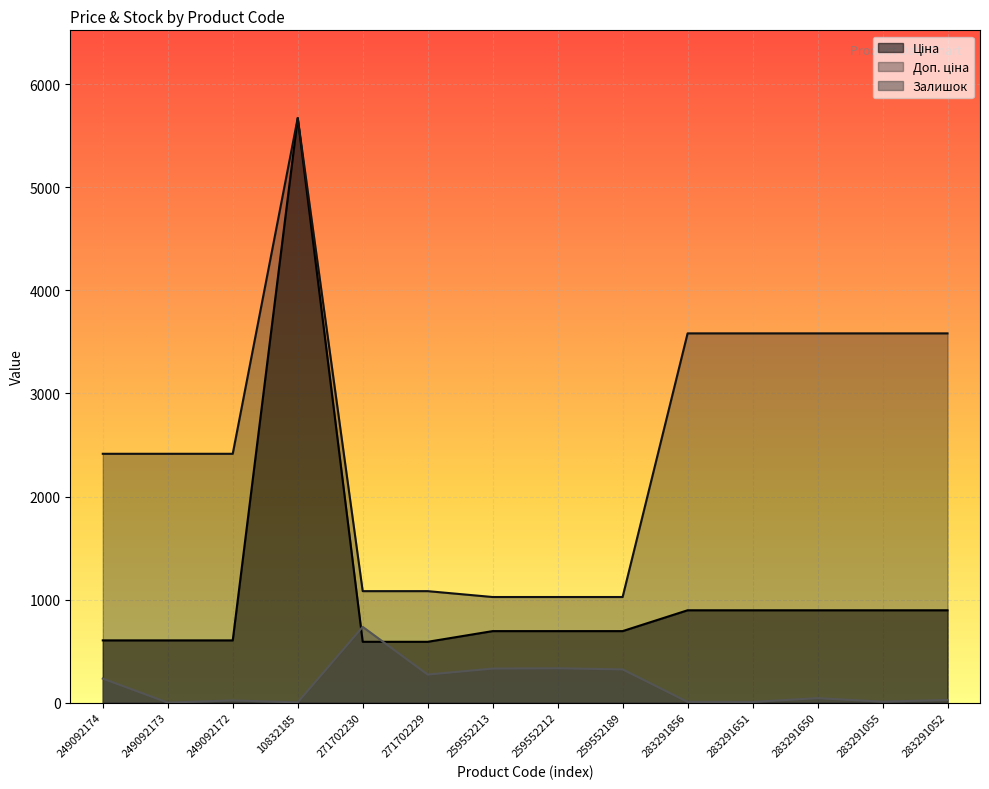

The value of Залишок at 249092174 is 63.4. True or false?

False